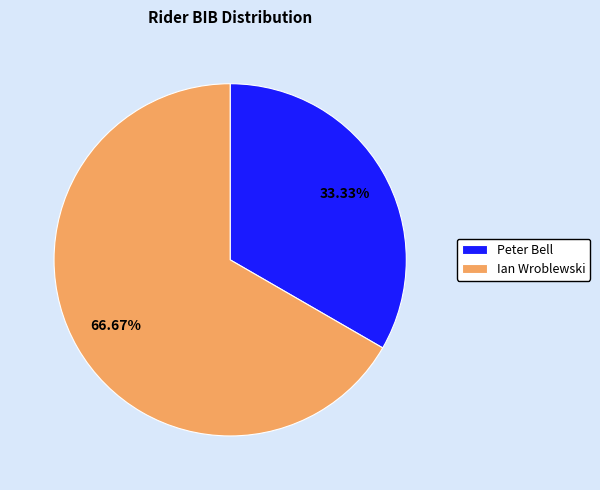

Combined, what portion of the pie is Peter Bell and Ian Wroblewski?

100.0%